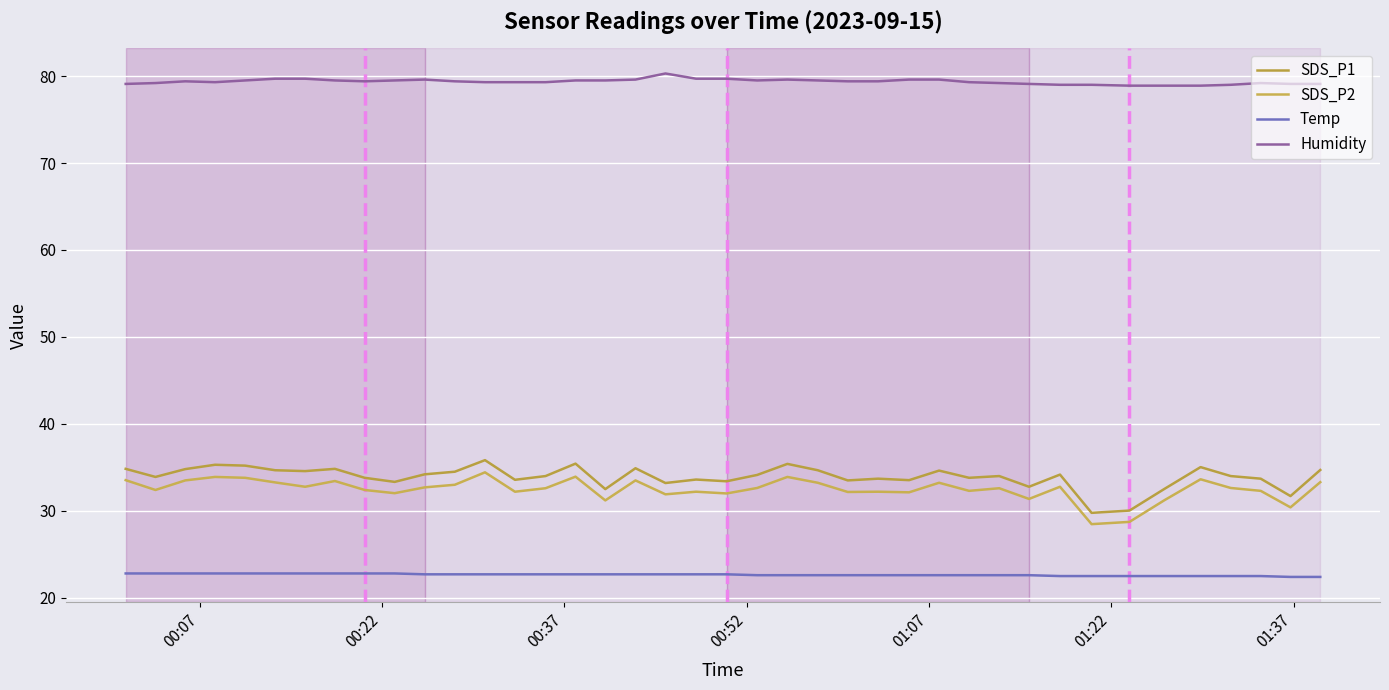

How many series are shown in this chart?

4